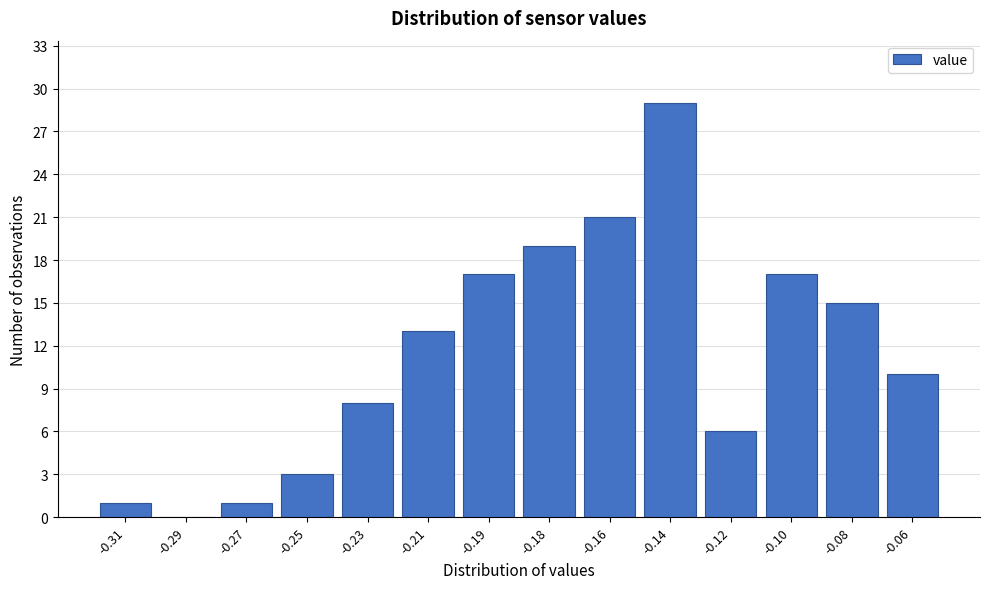

Reading left to right, transcribe all the data shown in this chart.

-0.31=1	-0.29=0	-0.27=1	-0.25=3	-0.23=8	-0.21=13	-0.19=17	-0.18=19	-0.16=21	-0.14=29	-0.12=6	-0.10=17	-0.08=15	-0.06=10